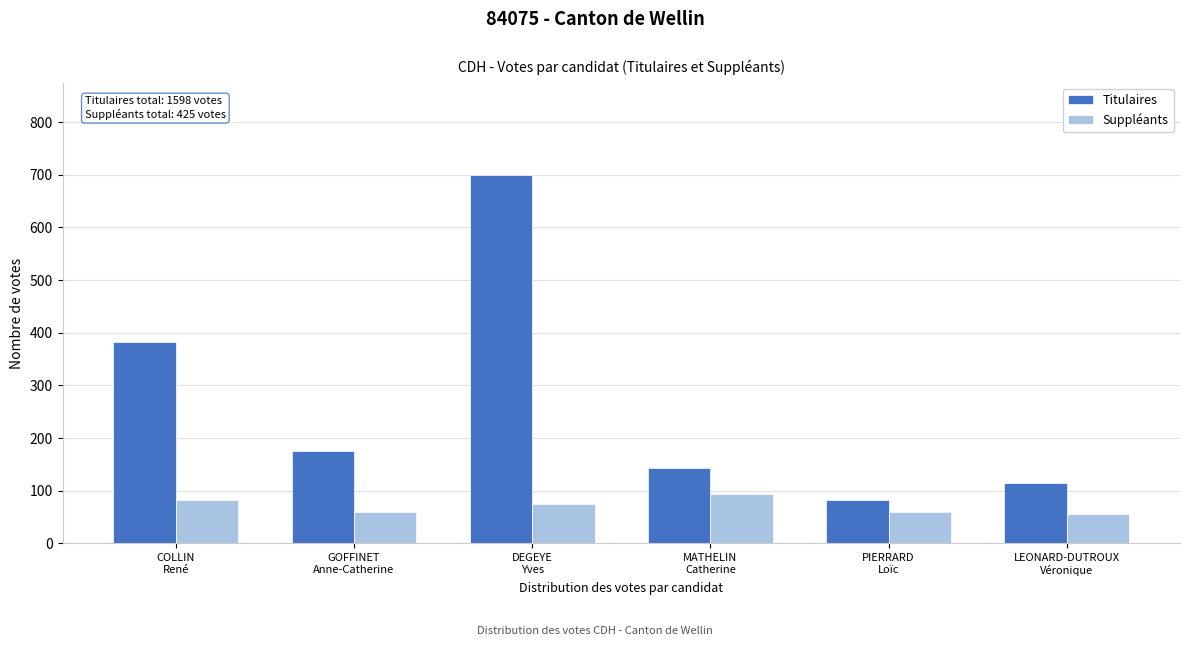

What is the average value of the Suppléants series?

71